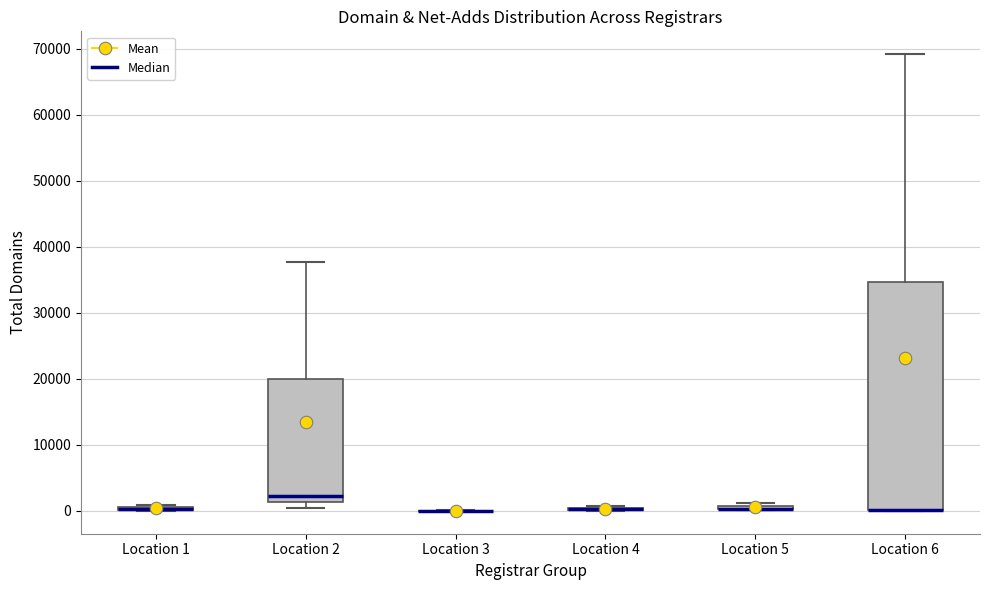

Which box is the tallest, from its lower edge to its upper edge?

Location 6